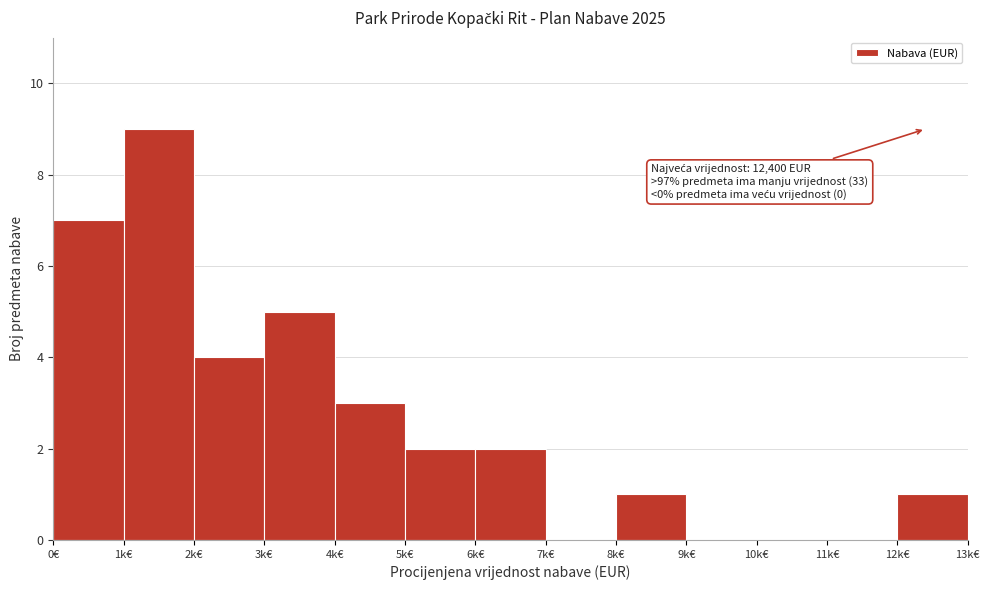

Reading left to right, list all the values displayed in this chart.

0€=7	1k€=9	2k€=4	3k€=5	4k€=3	5k€=2	6k€=2	7k€=0	8k€=1	9k€=0	10k€=0	11k€=0	12k€=1